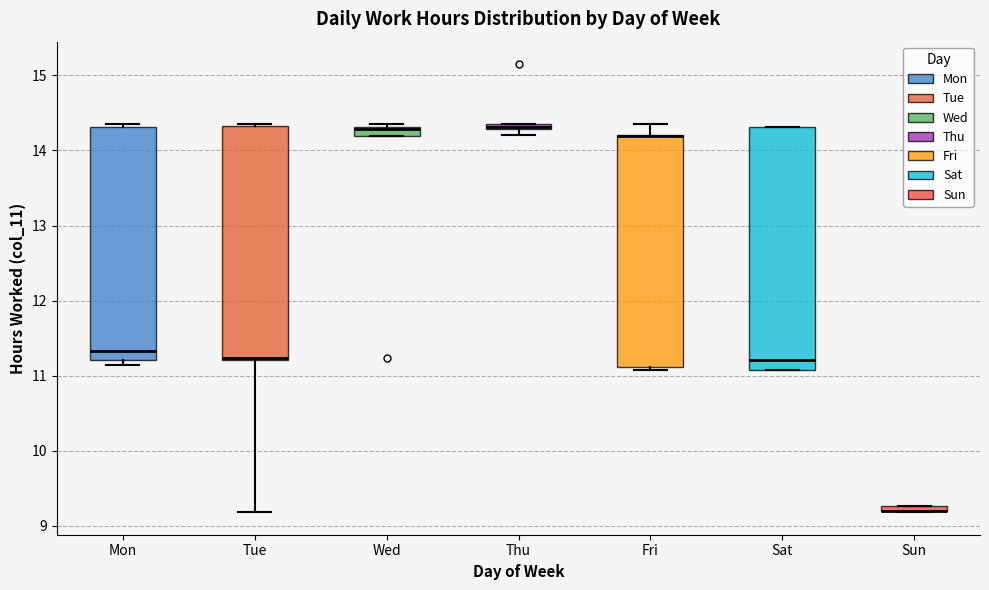

Comparing the boxes themselves (not the whiskers), which one is the tallest?

Sat